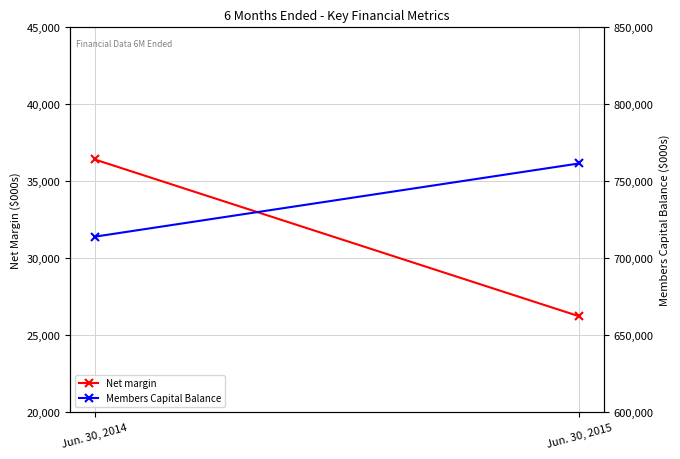

Which category has the lowest value across all series?

Jun. 30, 2015